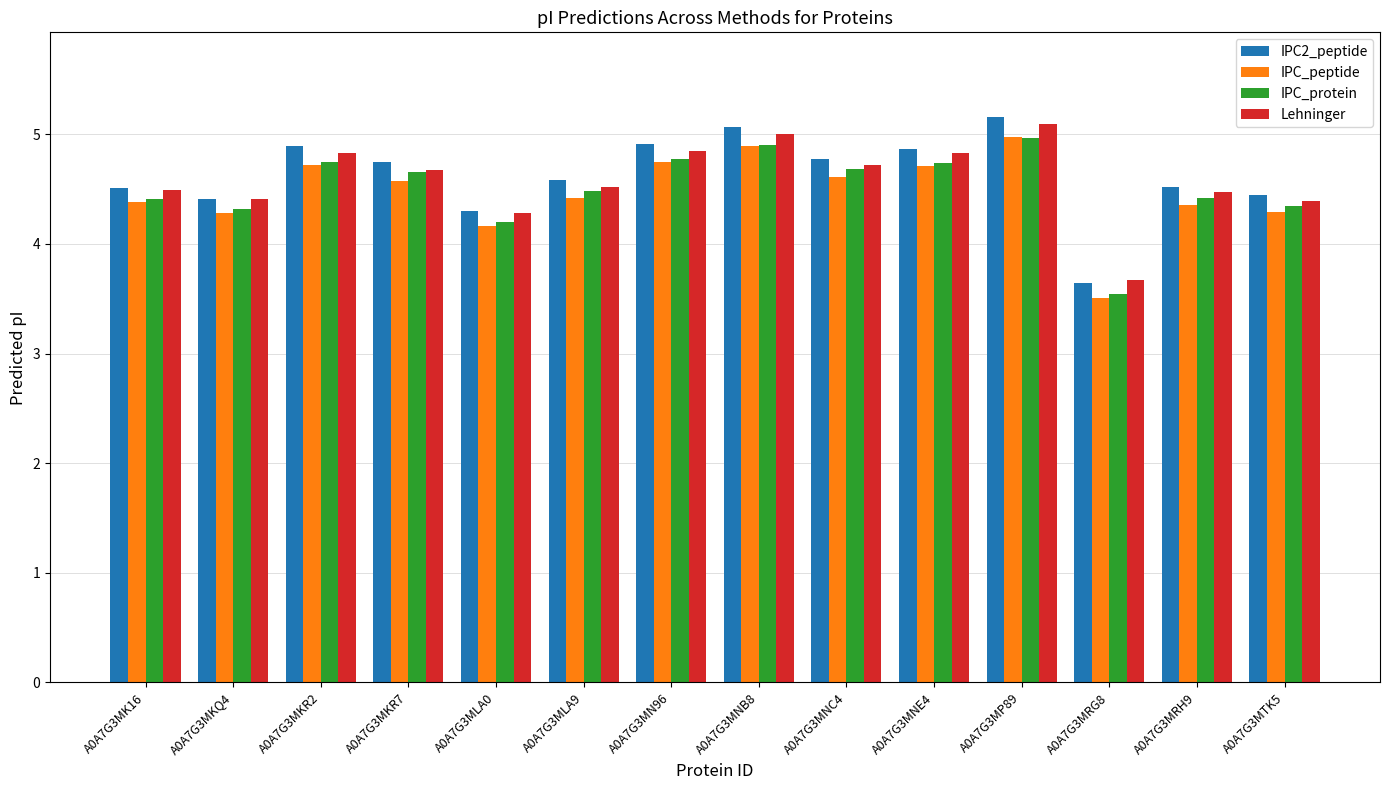

Which series has the widest spread of values?

IPC2_peptide